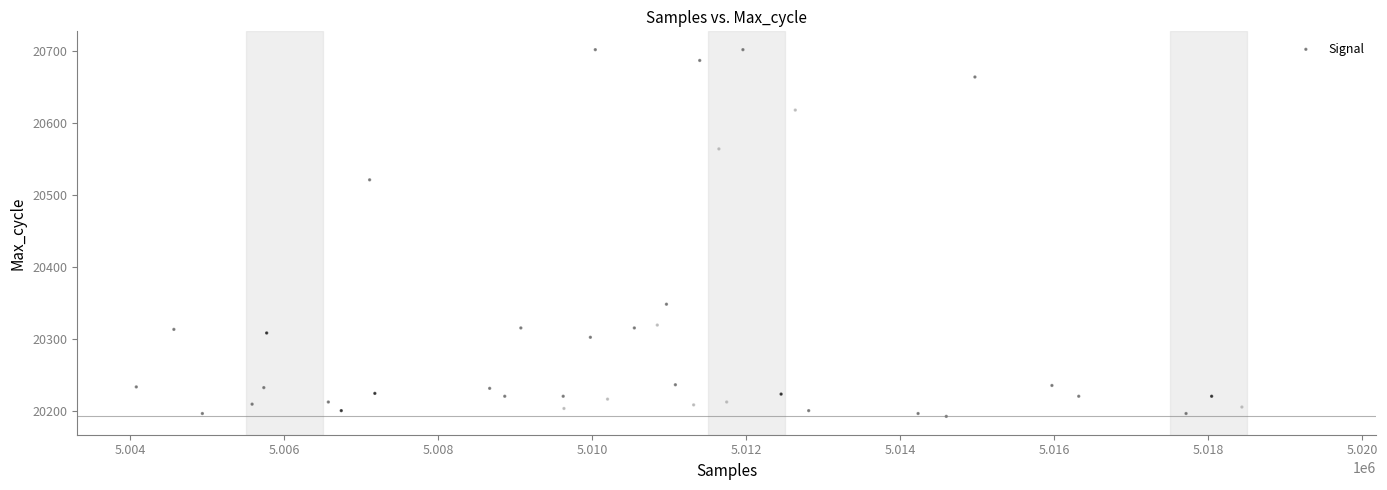

What is the range of Y values (max minus min)?

510